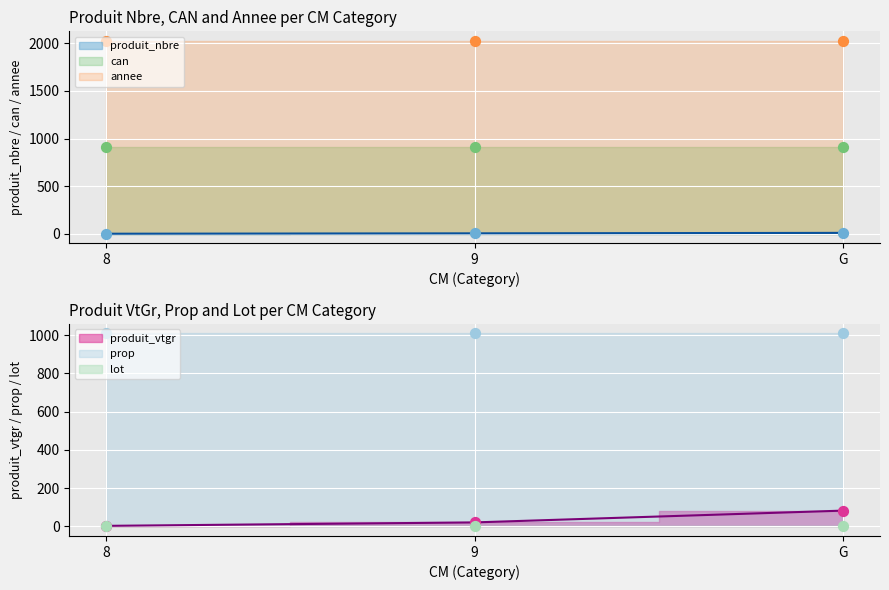

What is the total value across all series at 8?

3950.5